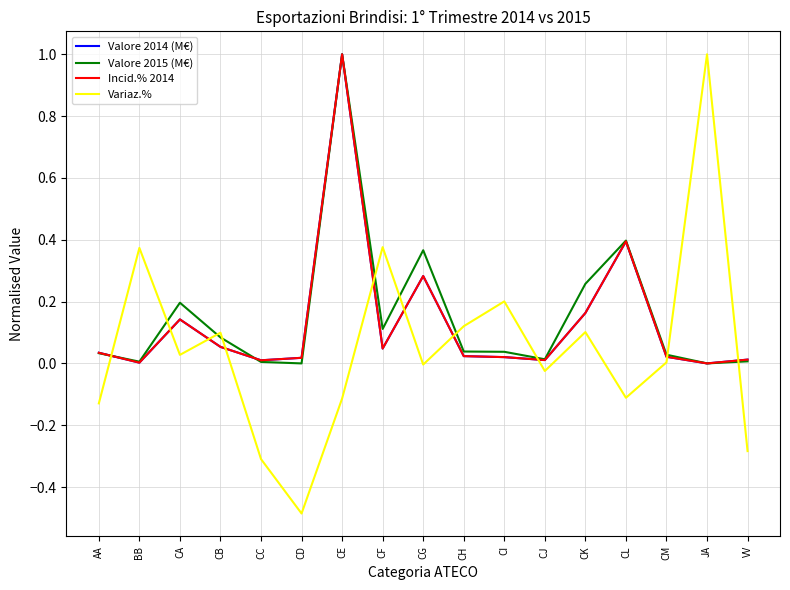

How many intersections are there between Variaz.% and Valore 2014 (M€)?

10